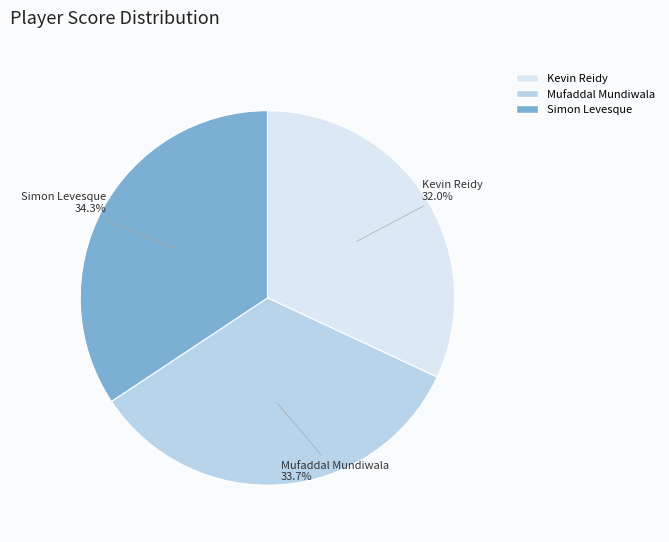

Does Mufaddal Mundiwala account for over 50% of the chart?

No